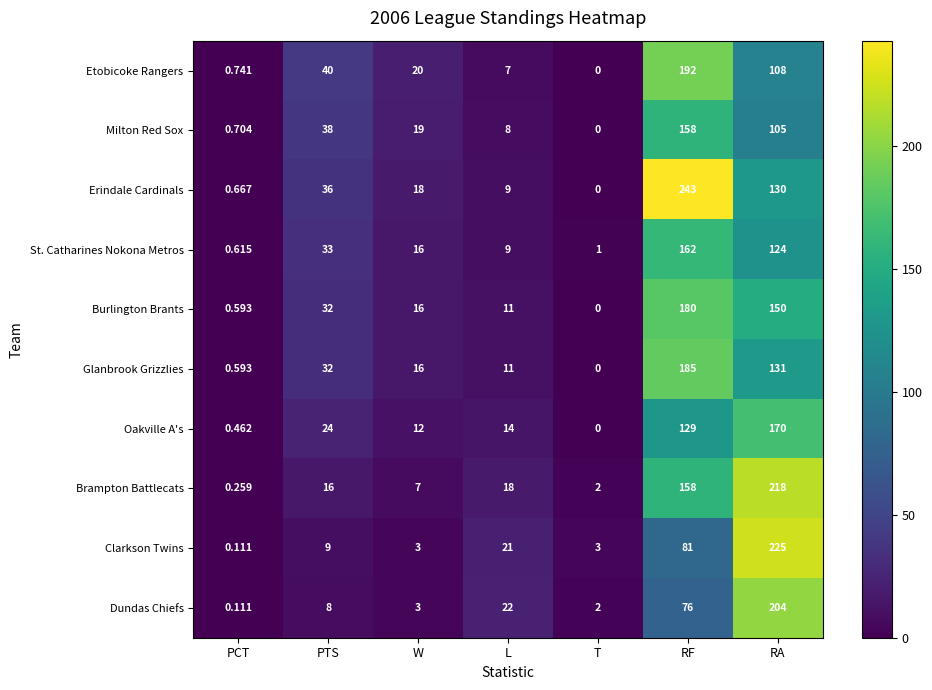

Rank the series by their maximum value, from highest to lowest.

Erindale Cardinals, Clarkson Twins, Brampton Battlecats, Dundas Chiefs, Etobicoke Rangers, Glanbrook Grizzlies, Burlington Brants, Oakville A's, St. Catharines Nokona Metros, Milton Red Sox